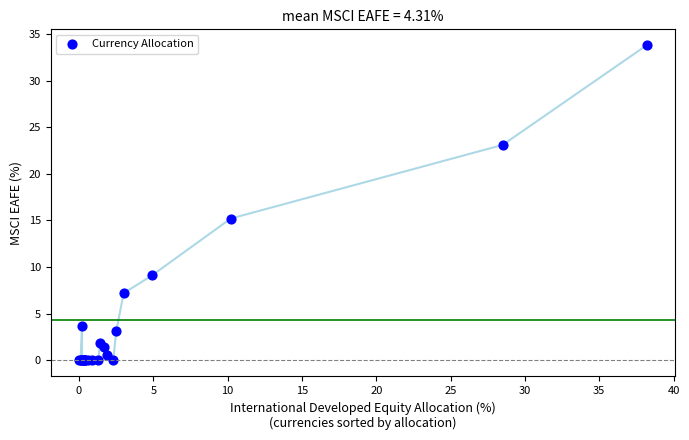

What Y value in the scatter plot is closest to 16?

15.2